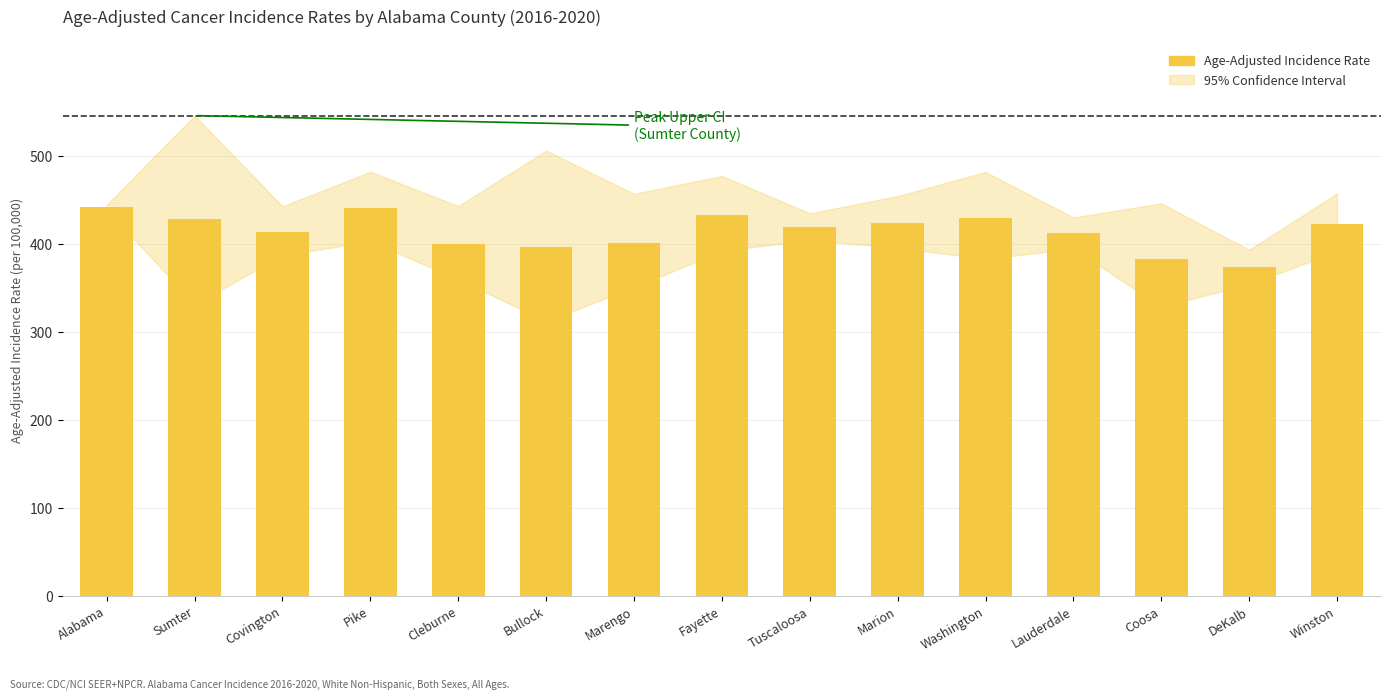

What is the maximum value shown in the chart?

442.1